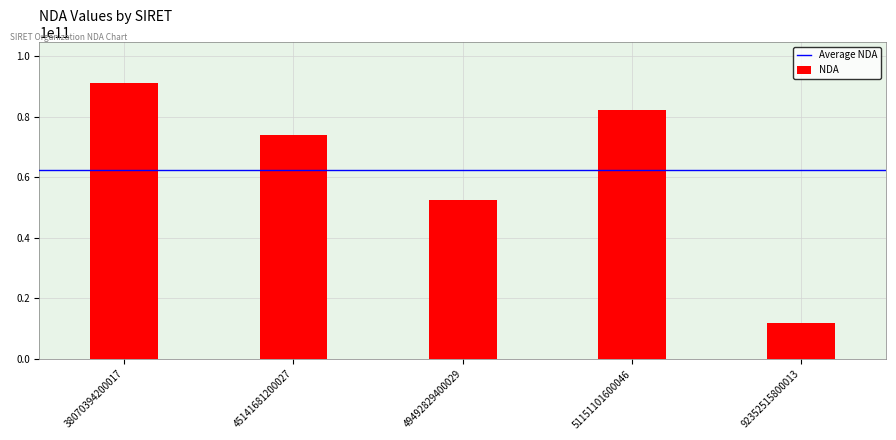

Read the value at 38070394200017, to the nearest 50.

91110047000